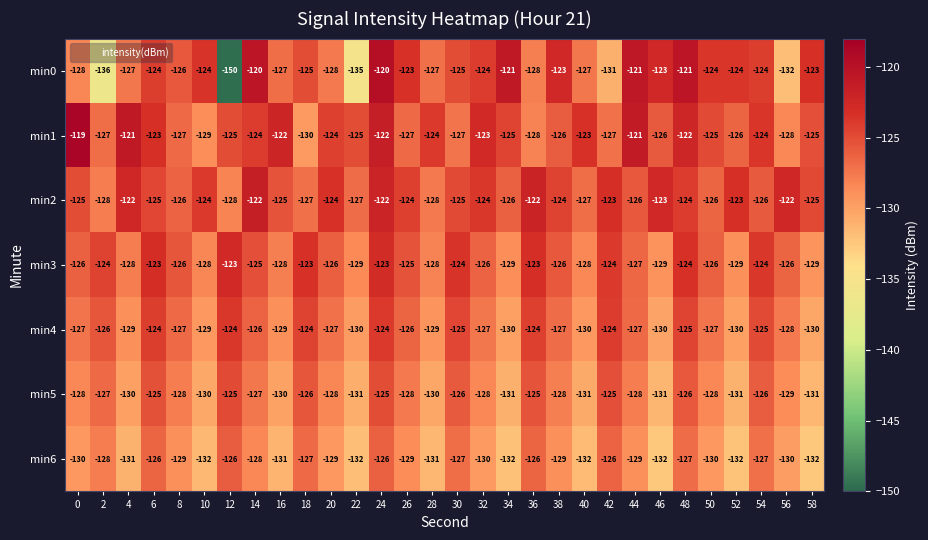

What is the difference between the highest and lowest values at 26?

6